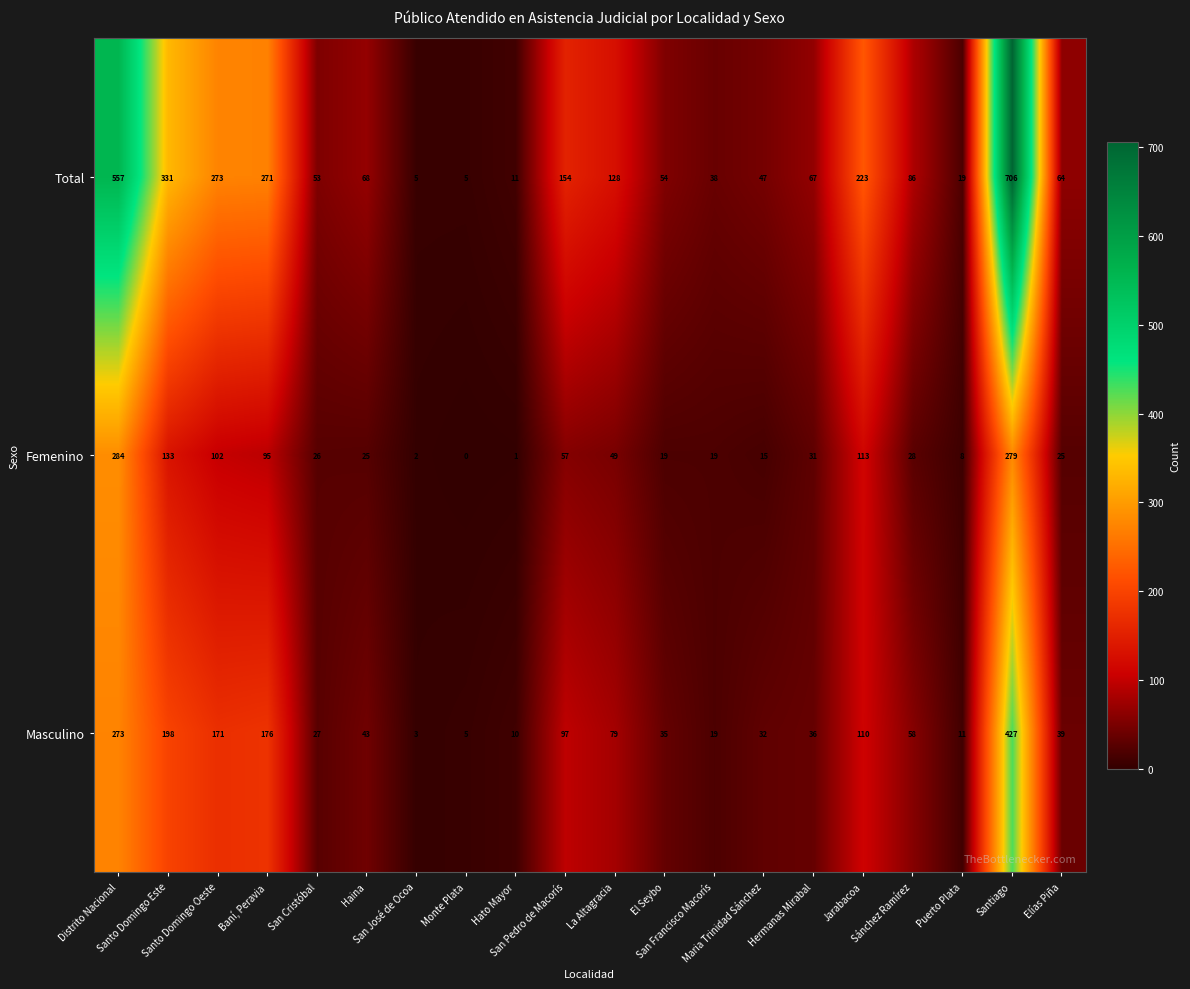

What is the maximum value shown in the chart?

706